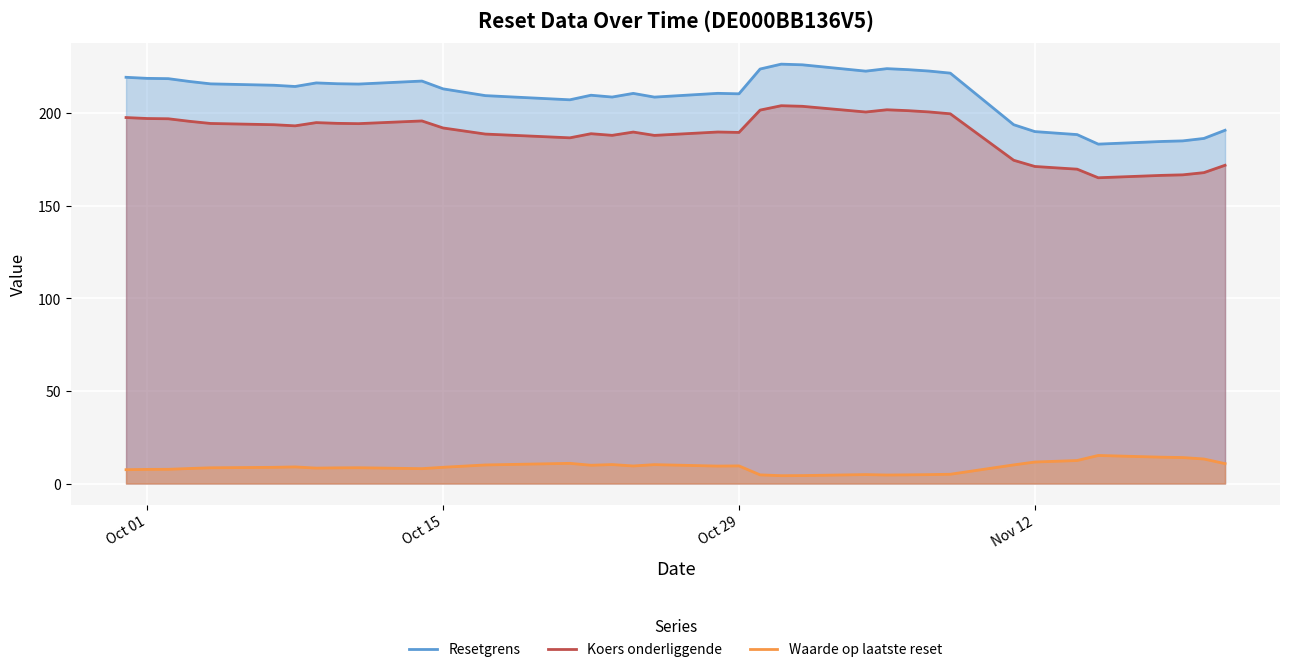

What is the lowest value of the Resetgrens series?

183.1